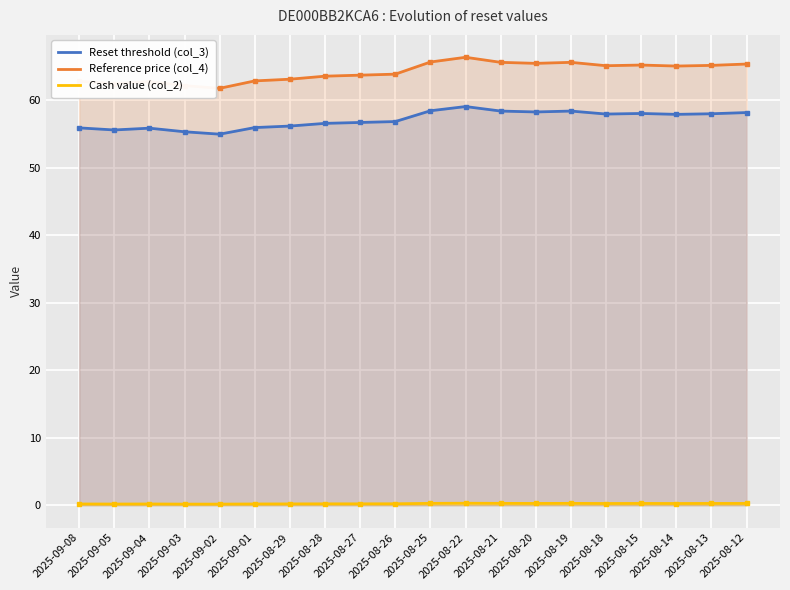

List the labels in order of Reference price (col_4) value, largest first.

2025-08-22, 2025-08-25, 2025-08-21, 2025-08-19, 2025-08-20, 2025-08-12, 2025-08-15, 2025-08-13, 2025-08-18, 2025-08-14, 2025-08-26, 2025-08-27, 2025-08-28, 2025-08-29, 2025-09-01, 2025-09-08, 2025-09-04, 2025-09-05, 2025-09-03, 2025-09-02